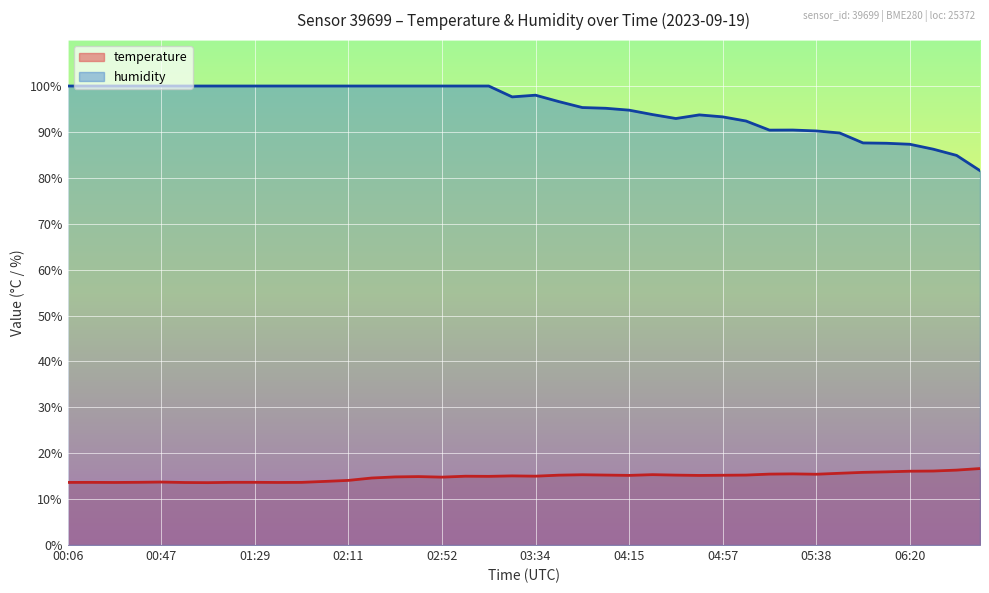

Reading right to left, list all the values displayed in this chart.

temperature: 16.7	16.3	16.1	16.1	15.9	15.8	15.6	15.4	15.5	15.4	15.2	15.2	15.2	15.2	15.3	15.2	15.2	15.3	15.2	15.0	15.1	15.0	15.0	14.8	14.9	14.8	14.6	14.1	13.9	13.7	13.6	13.7	13.7	13.6	13.6	13.7	13.7	13.6	13.7	13.6
humidity: 81.6	84.9	86.2	87.3	87.5	87.6	89.8	90.2	90.4	90.4	92.4	93.3	93.7	92.9	93.8	94.7	95.2	95.3	96.6	98.0	97.6	100.0	100.0	100.0	100.0	100.0	100.0	100.0	100.0	100.0	100.0	100.0	100.0	100.0	100.0	100.0	100.0	100.0	100.0	100.0